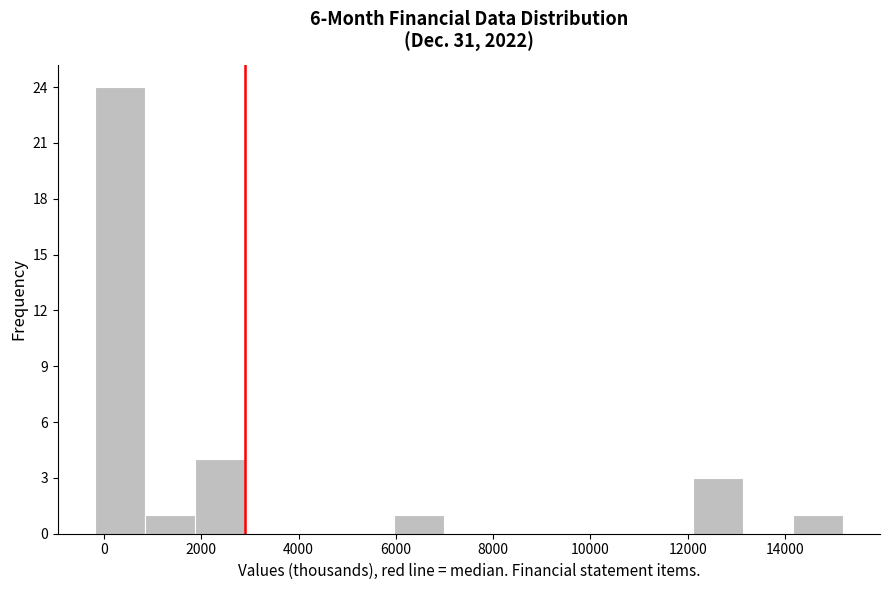

How tall is the bar that spans 1800 to 2800 on the x-axis? Neither the bar edges nor the heights are printed on the chart, so give them approximately, as read against the axes.

4